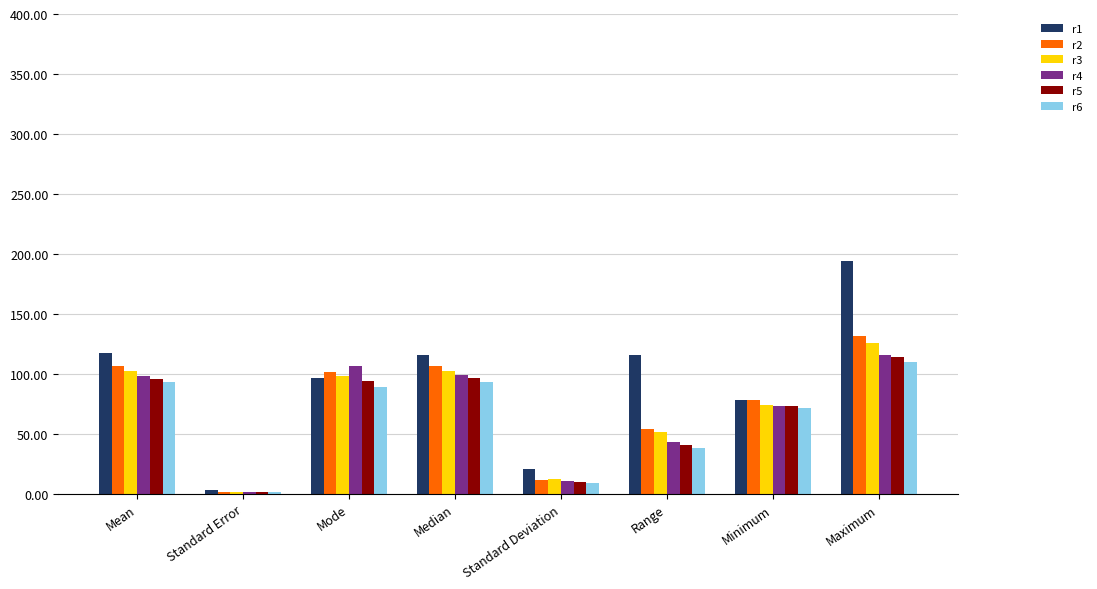

Which category has the lowest value across all series?

Standard Error